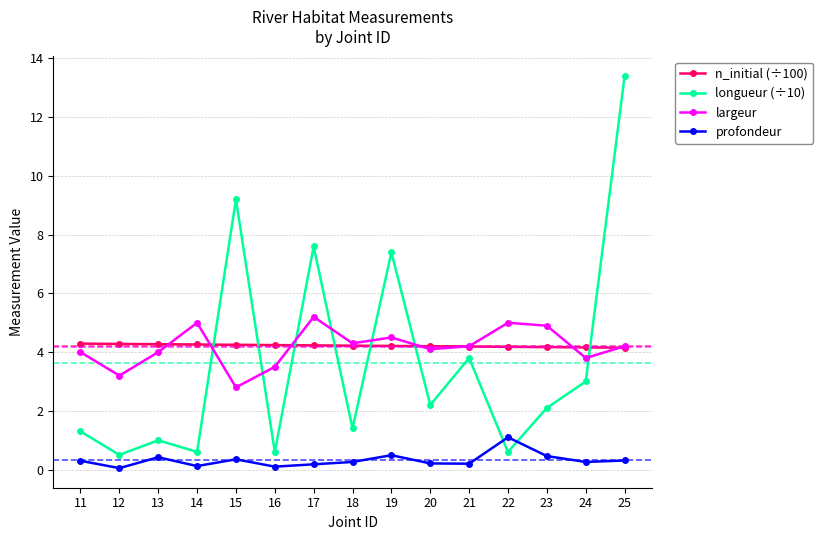

Rank the series by their maximum value, from highest to lowest.

longueur (÷10), largeur, n_initial (÷100), profondeur